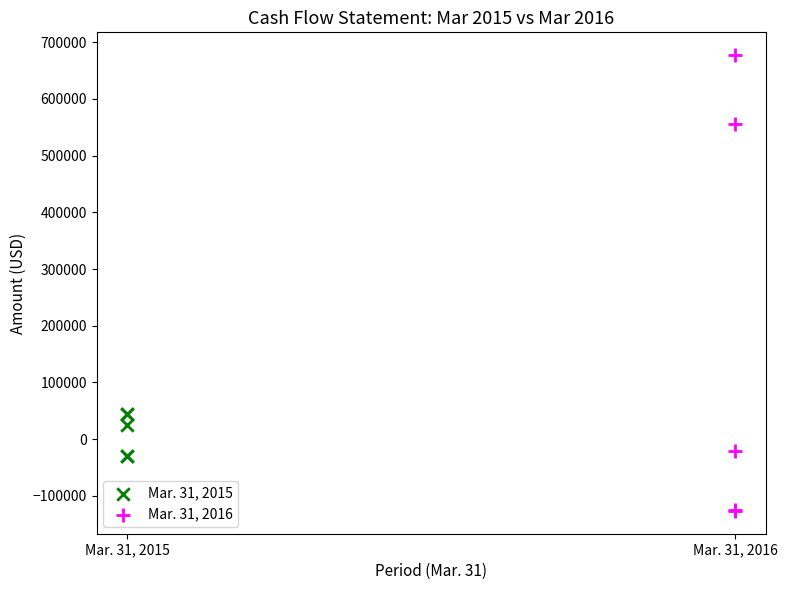

Which series reaches the maximum Y coordinate?

Mar. 31, 2016